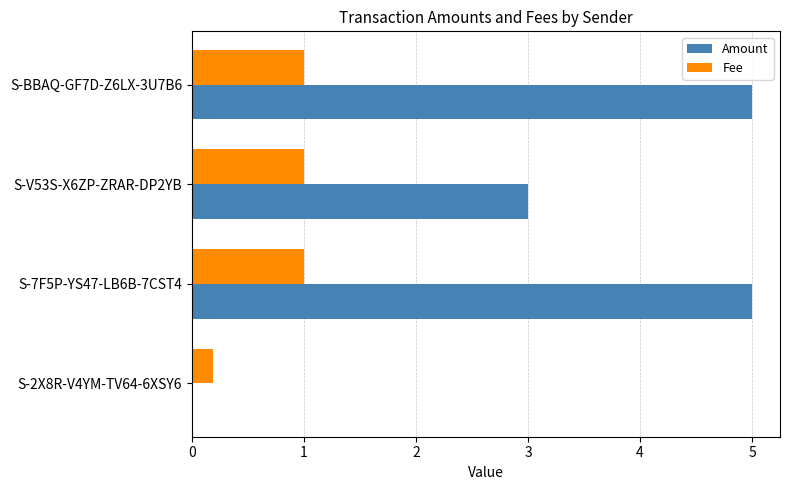

True or false: Amount has a value of 0.8 at S-V53S-X6ZP-ZRAR-DP2YB.

False